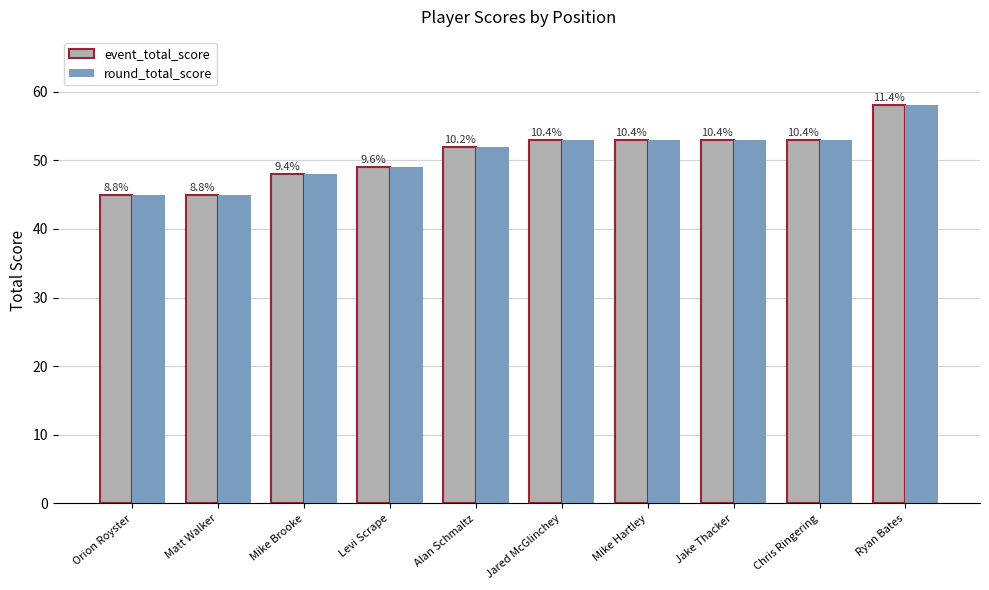

Does the chart contain any negative values?

No